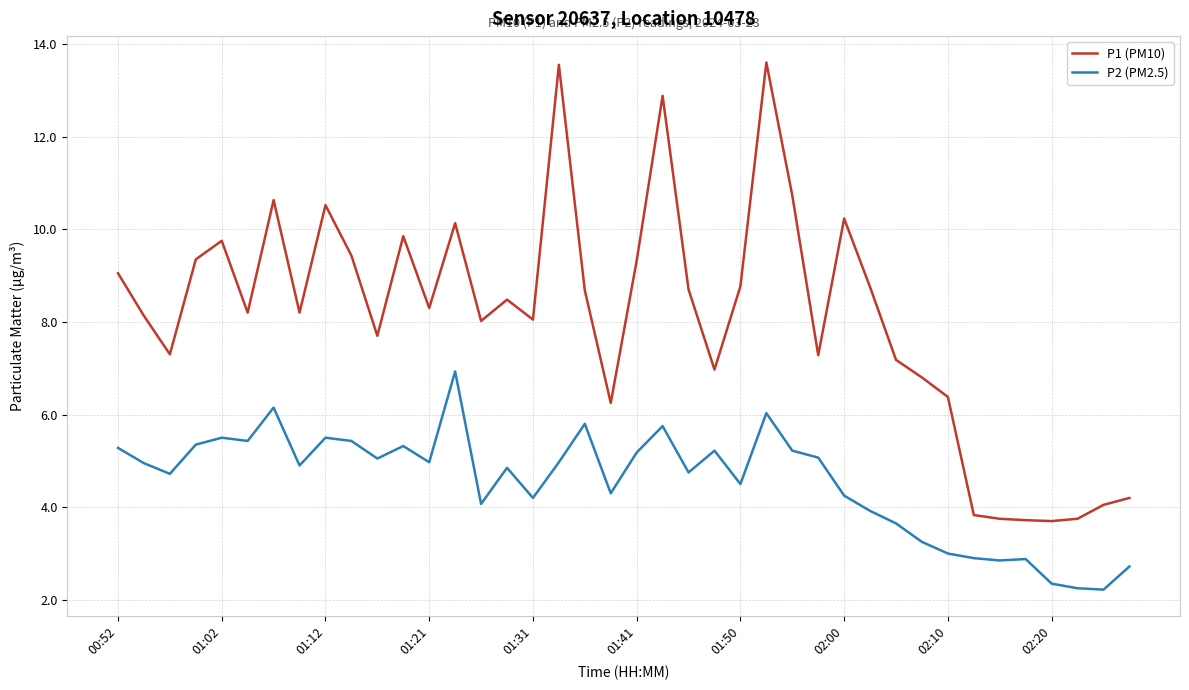

Which series has the largest total across all categories?

P1 (PM10)